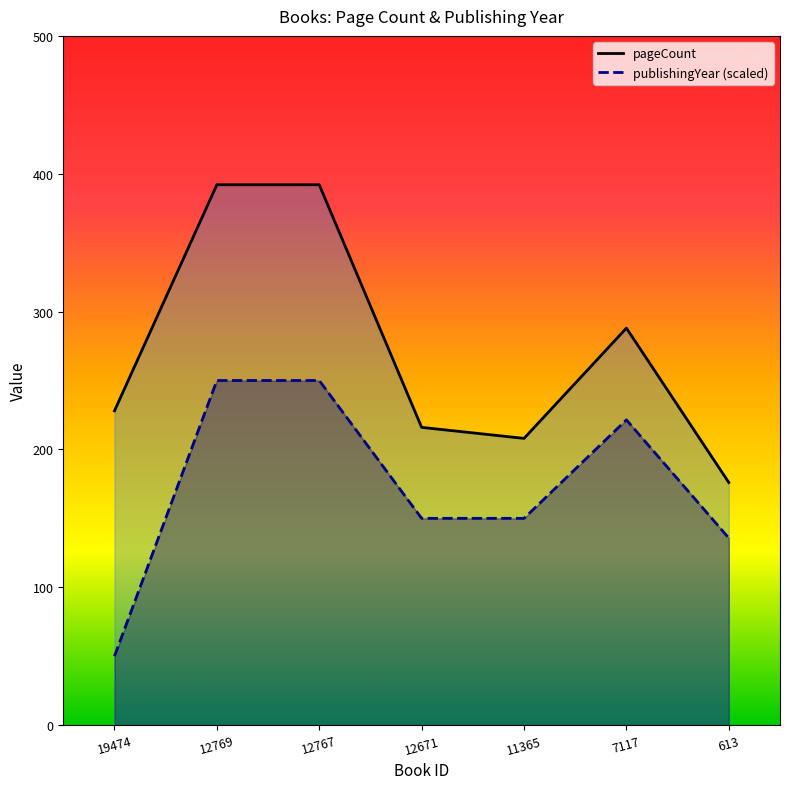

At how many categories does at least one series exceed 135?

7